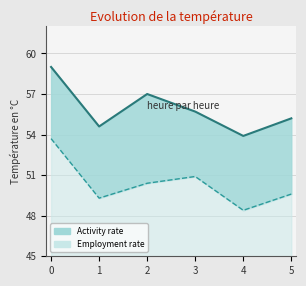

List the series in order of their peak value, lowest first.

Employment rate, Activity rate